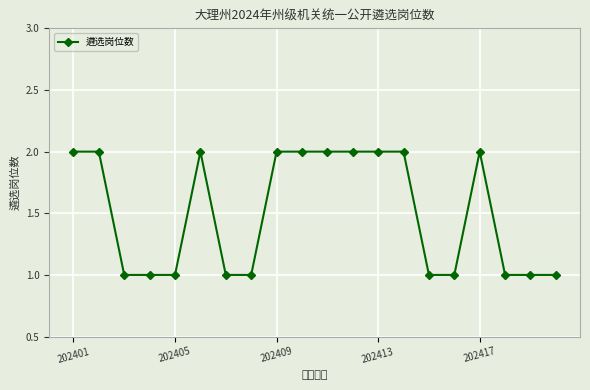

What is the value of the 20th point from the left?

1